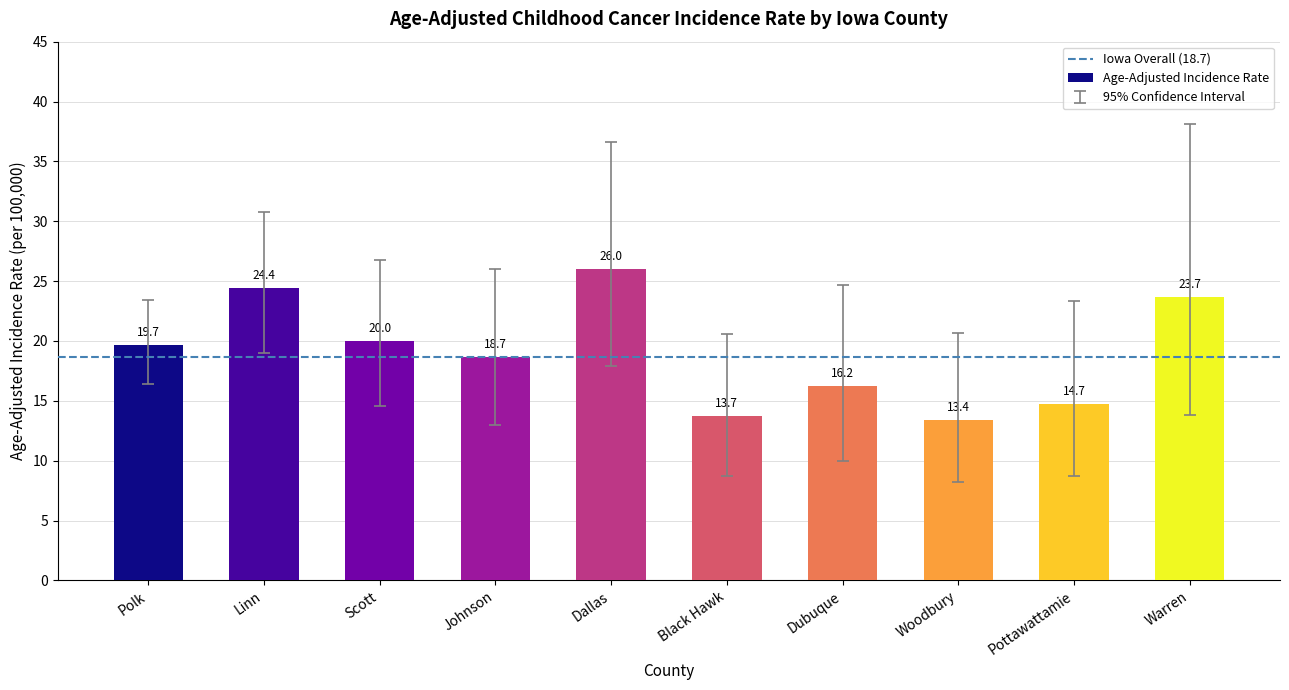

Between Warren and Johnson, which is larger?

Warren